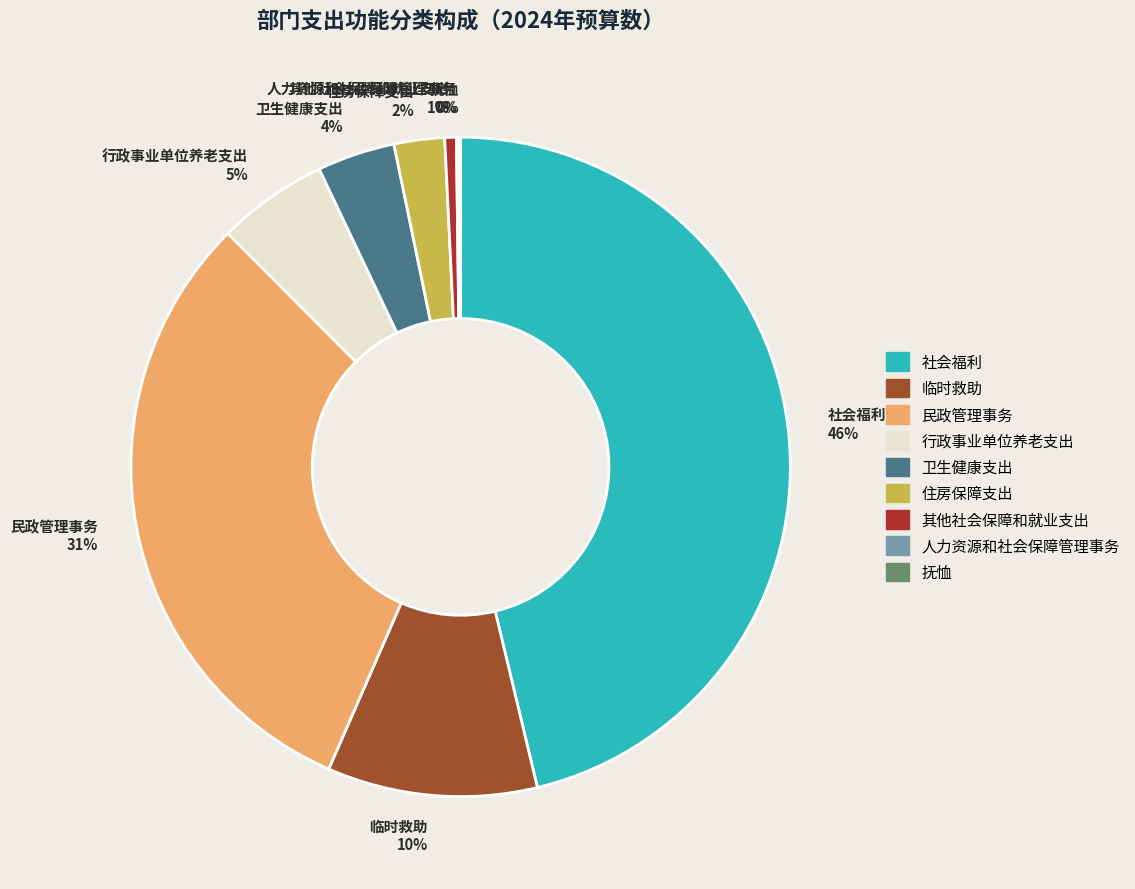

What percentage is the 行政事业单位养老支出 5% slice, to the nearest percent?

5%